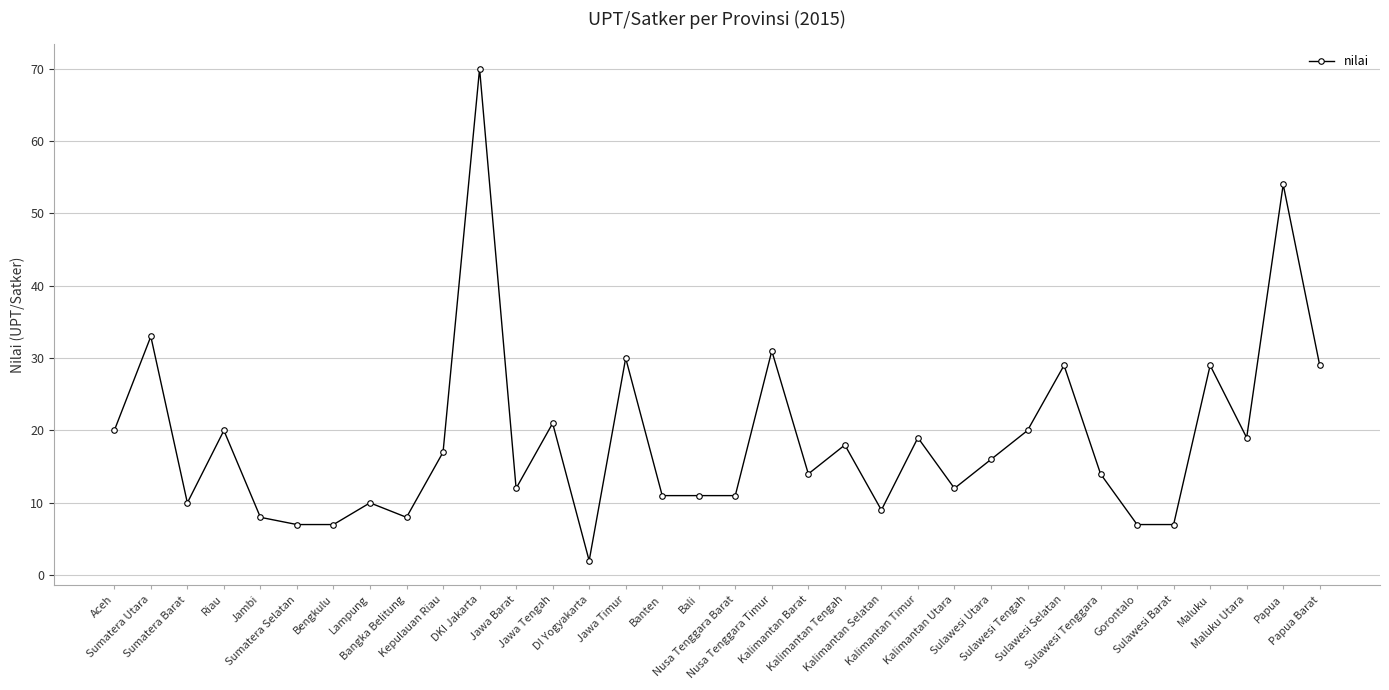

Which label corresponds to the smallest value in the chart?

DI Yogyakarta